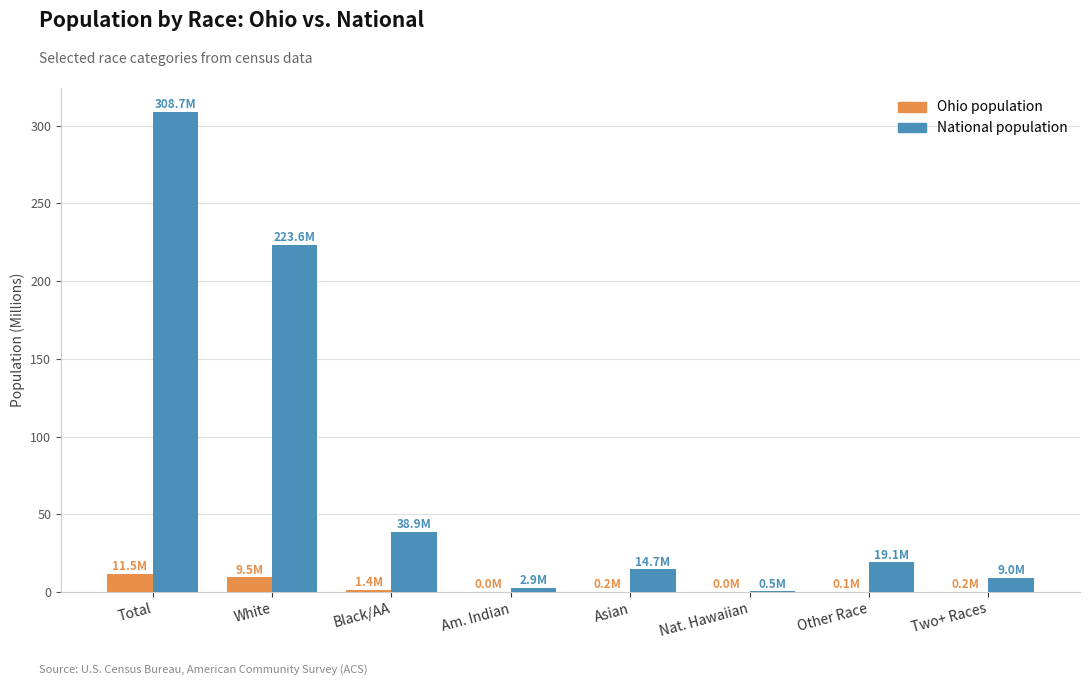

At which category is the sum across all series the highest?

Total